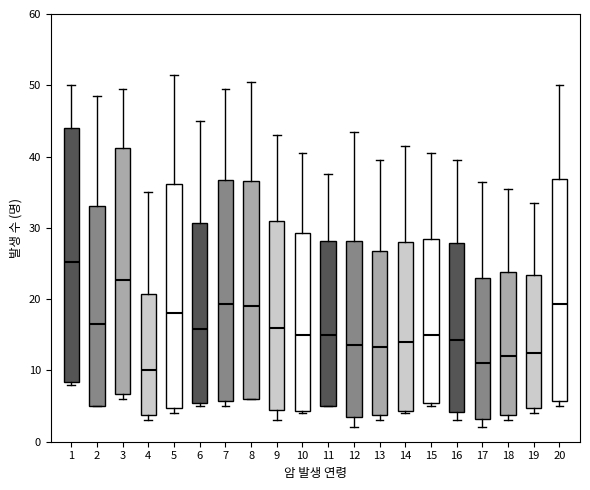

Where is the lower edge of the box at x = 11 on the y-axis? The values are not printed on the chart, so give them approximately, as read against the axis.

5